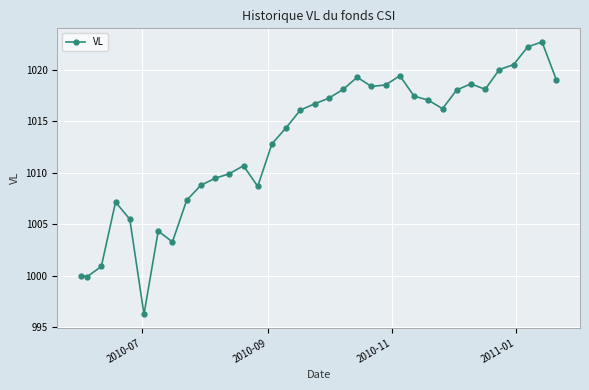

What is the sum of all values?

35453.1